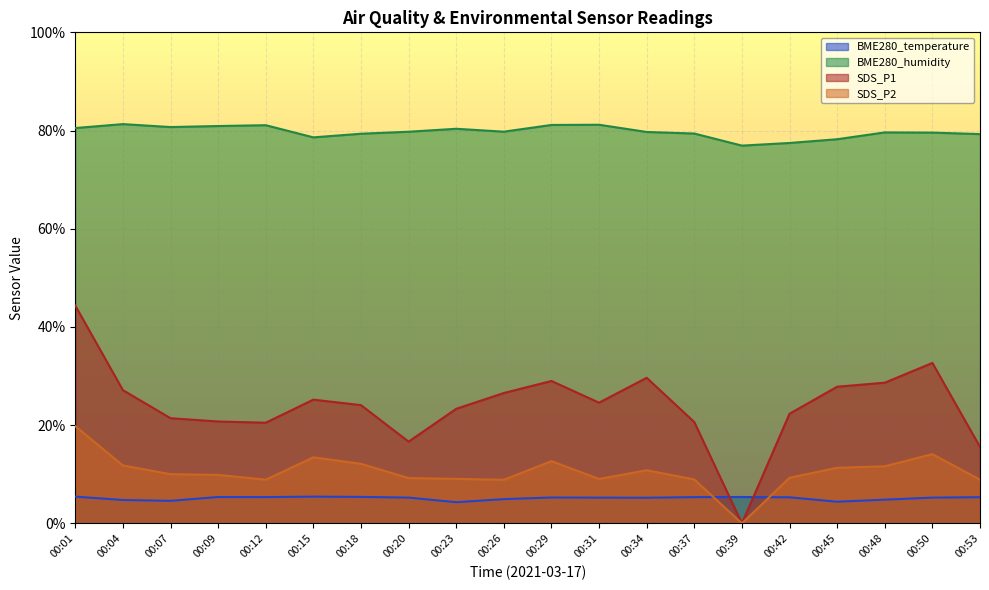

At 00:42, list the series in order from smallest to largest.

BME280_temperature, SDS_P2, SDS_P1, BME280_humidity